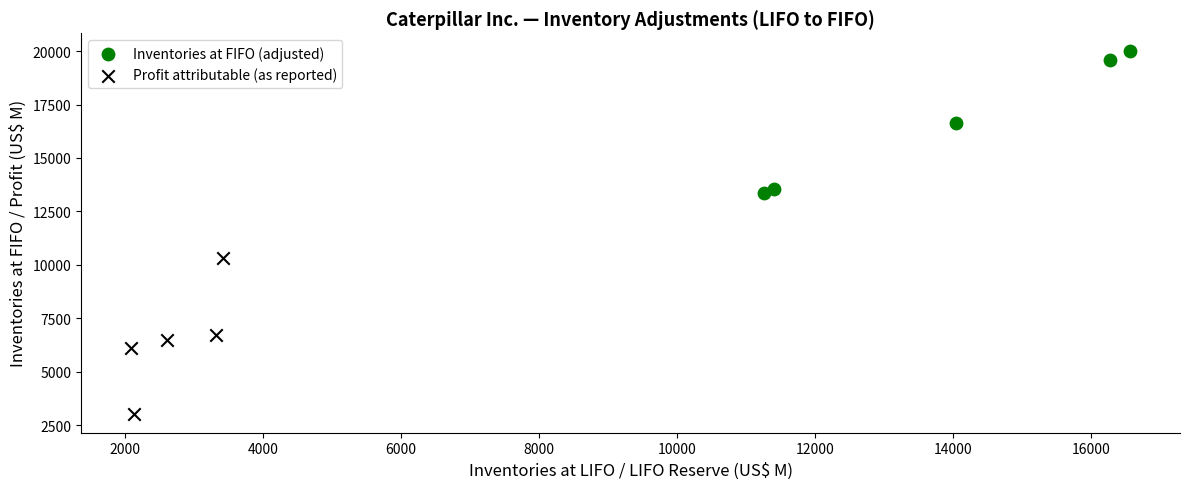

Which series contains the lowest Y value?

Profit attributable (as reported)